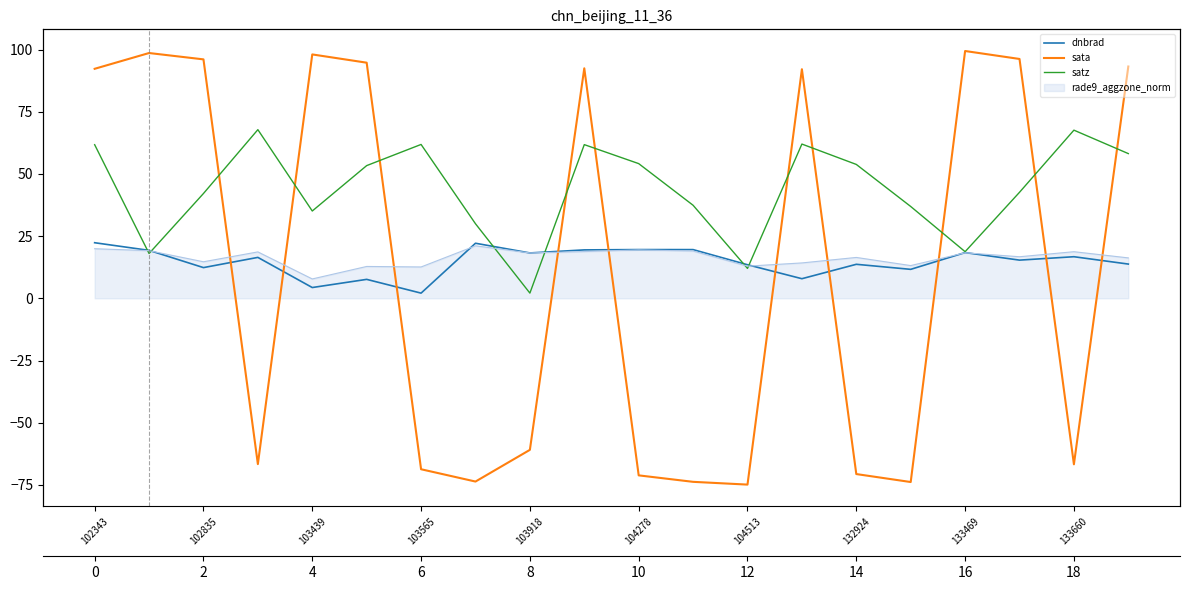

Is the value of sata at 102343 greater than the value of dnbrad at 104278?

Yes